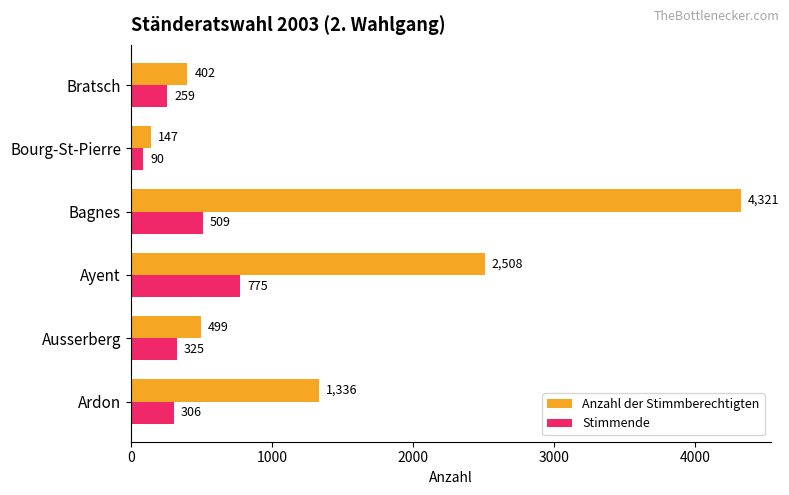

Rank the categories by Anzahl der Stimmberechtigten value from lowest to highest.

Bourg-St-Pierre, Bratsch, Ausserberg, Ardon, Ayent, Bagnes